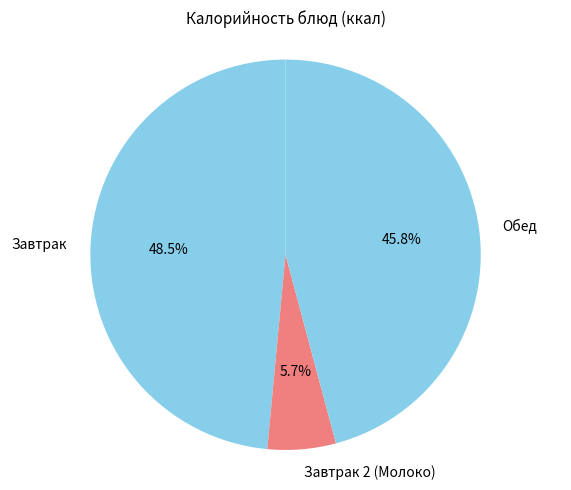

Rank the categories by value from lowest to highest.

Завтрак 2 (Молоко), Обед, Завтрак